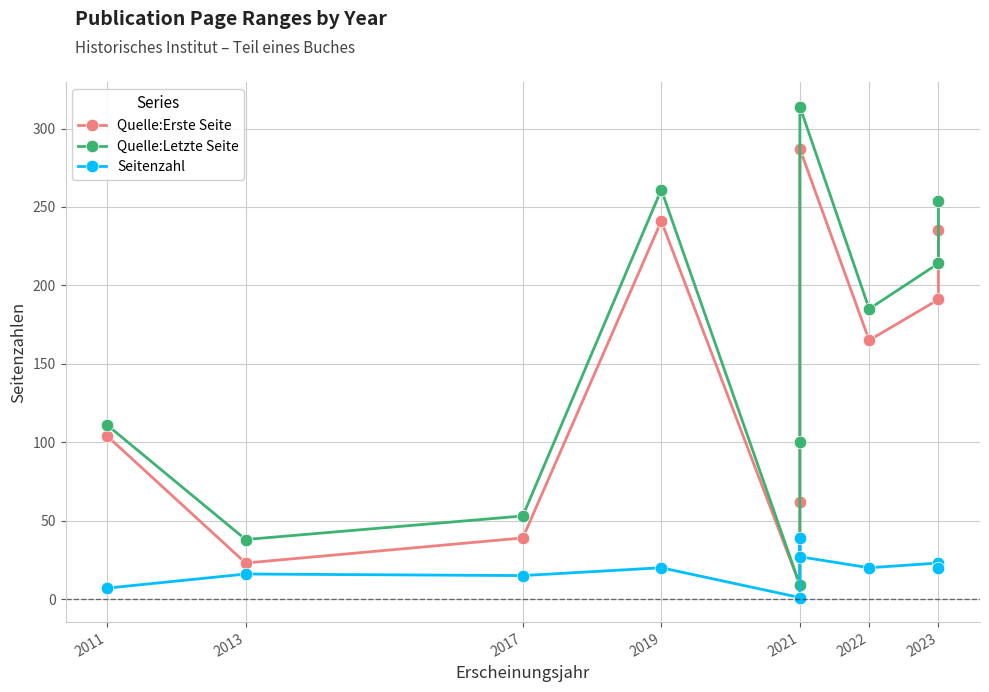

Which series has the largest range (max minus min)?

Quelle:Letzte Seite